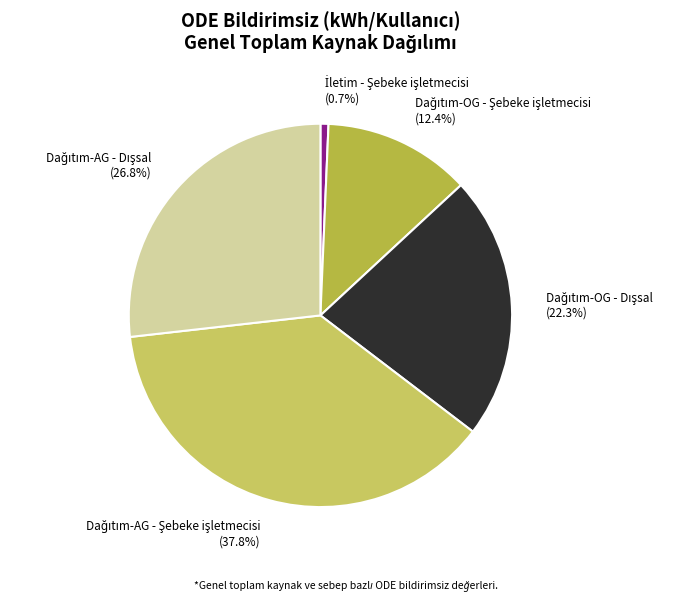

Is there any slice that represents more than half of the pie?

No